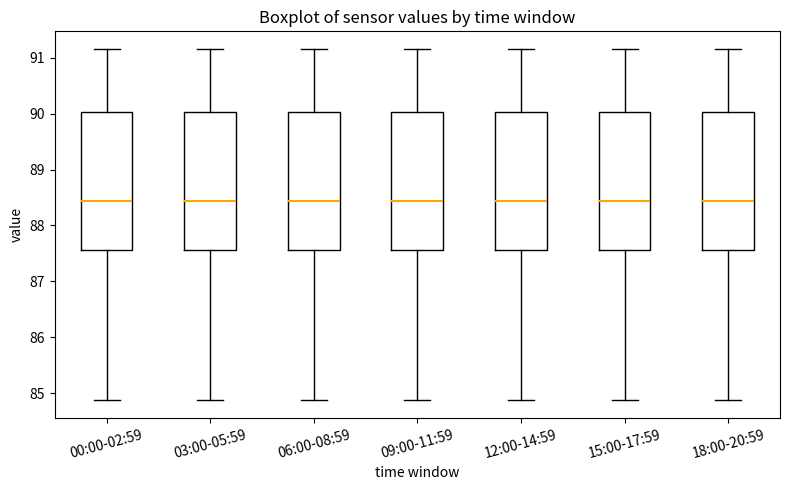

Where is the upper edge of the box for 12:00-14:59 on the y-axis? The values are not printed on the chart, so give them approximately, as read against the axis.

90.0